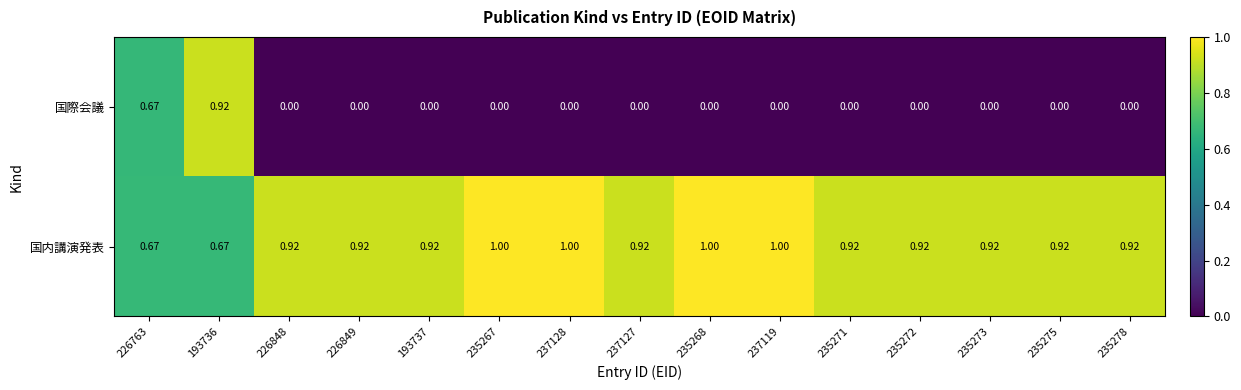

At how many categories does at least one series exceed 0?

15